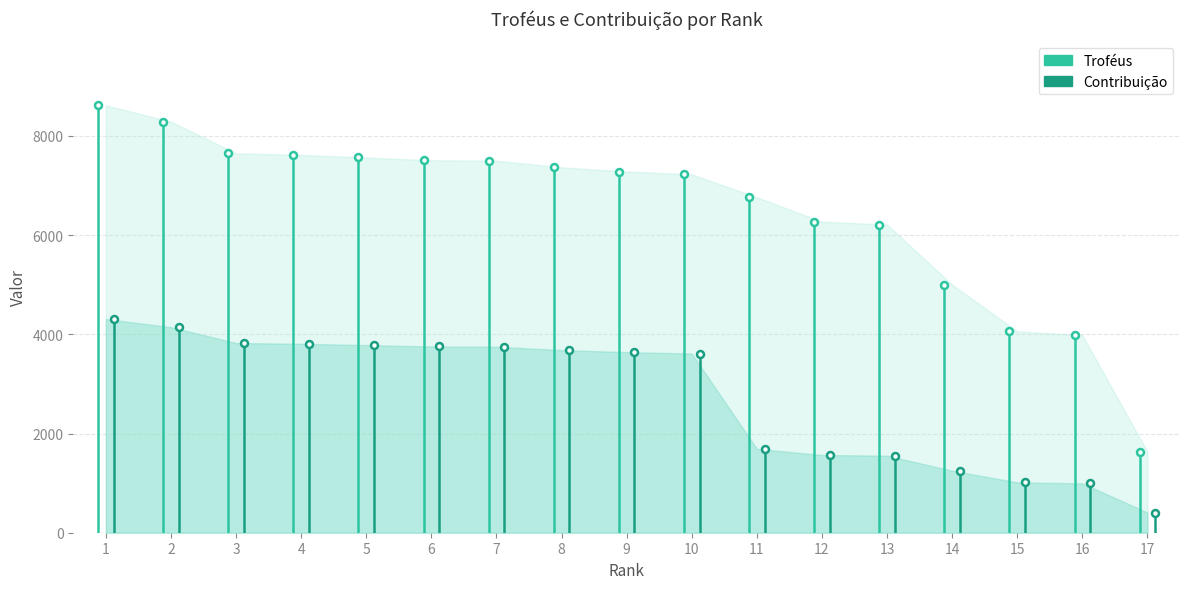

What is the sum of all Contribuição values?

46789